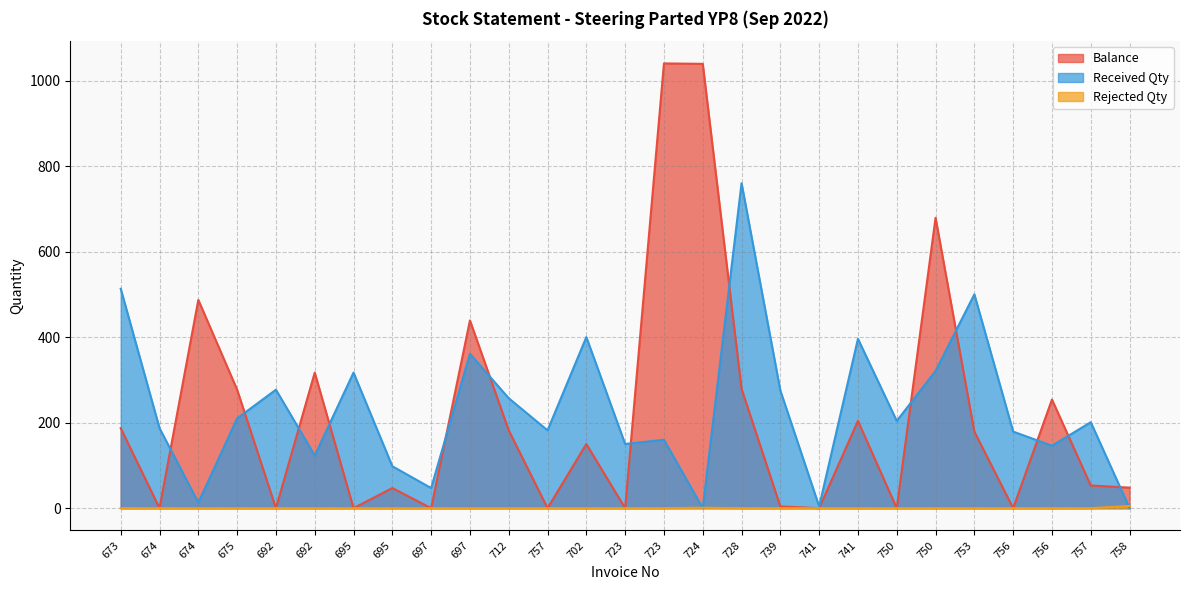

What is the spread (max minus min) of values at 753?

500